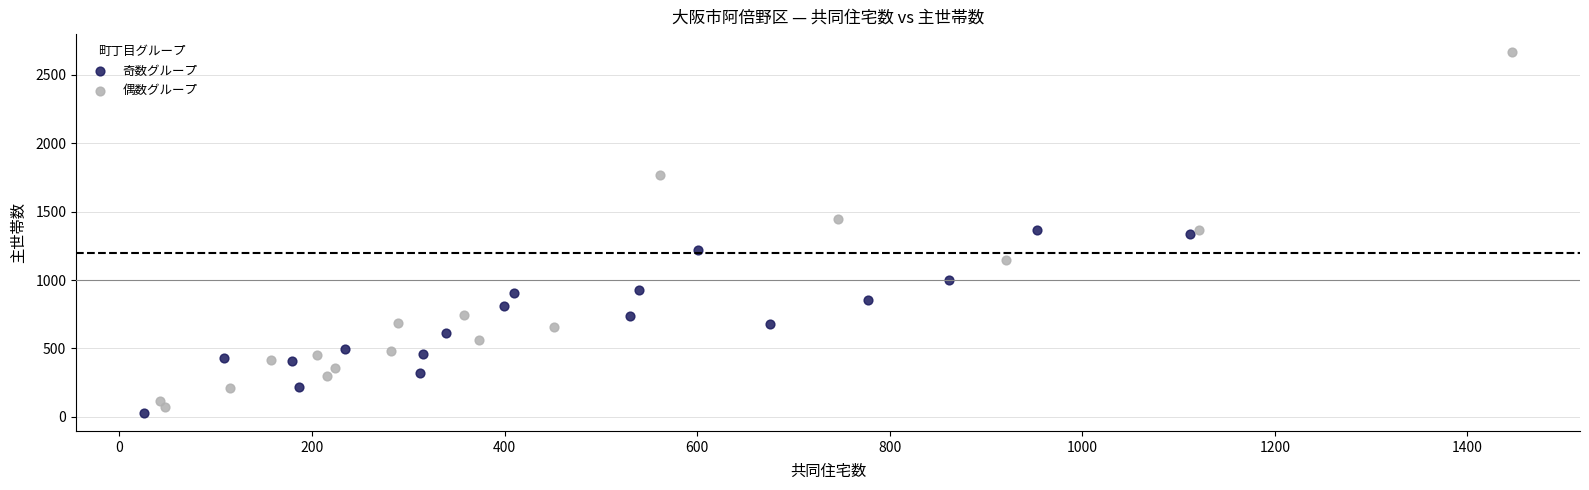

Which series contains the lowest Y value?

奇数グループ